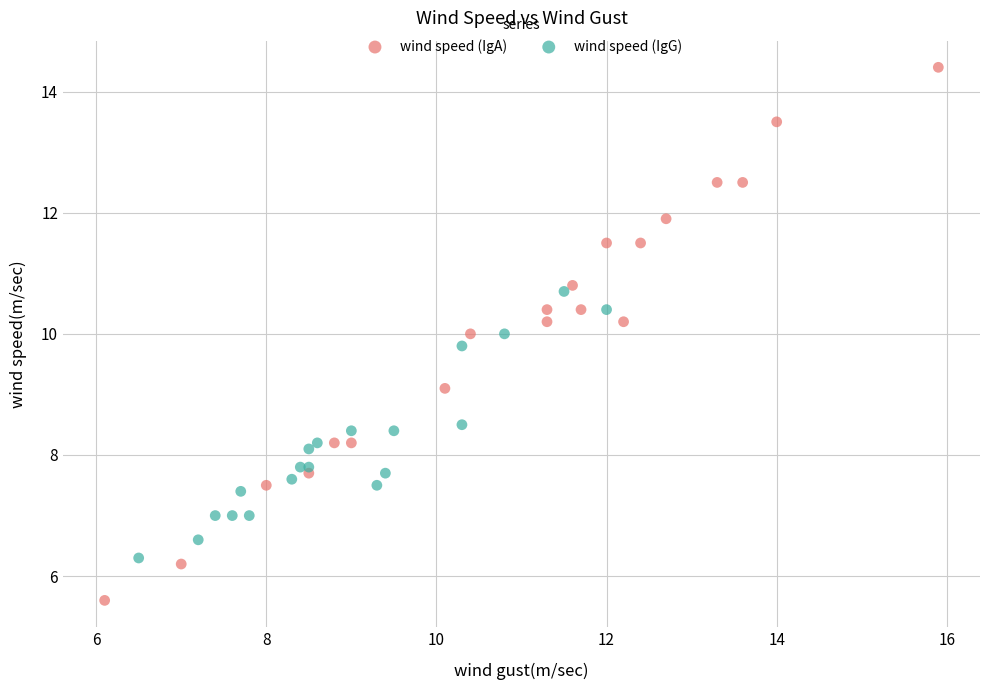

Which series reaches the minimum Y coordinate?

wind speed (IgA)